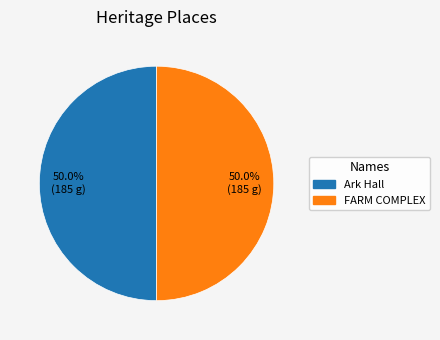

The Ark Hall slice represents 50% of the pie. True or false?

True